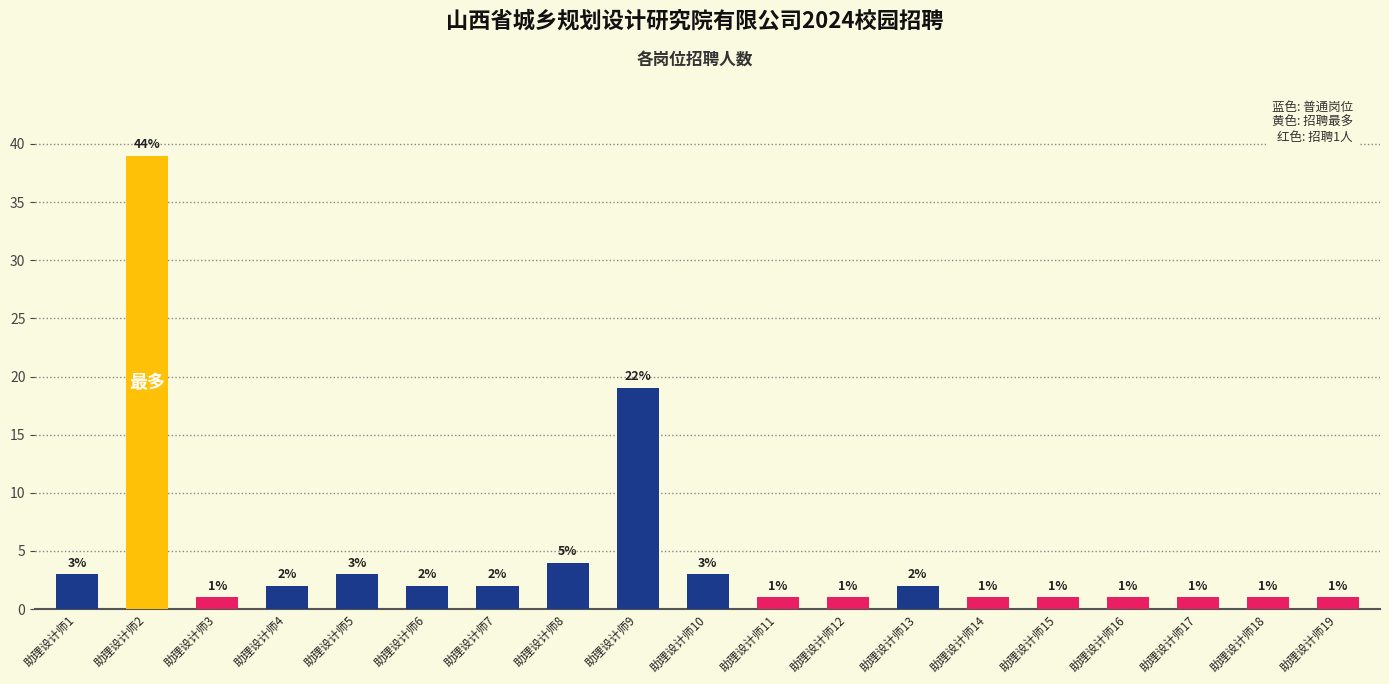

What is the ratio of the value at 助理设计师3 to the value at 助理设计师7?

0.5